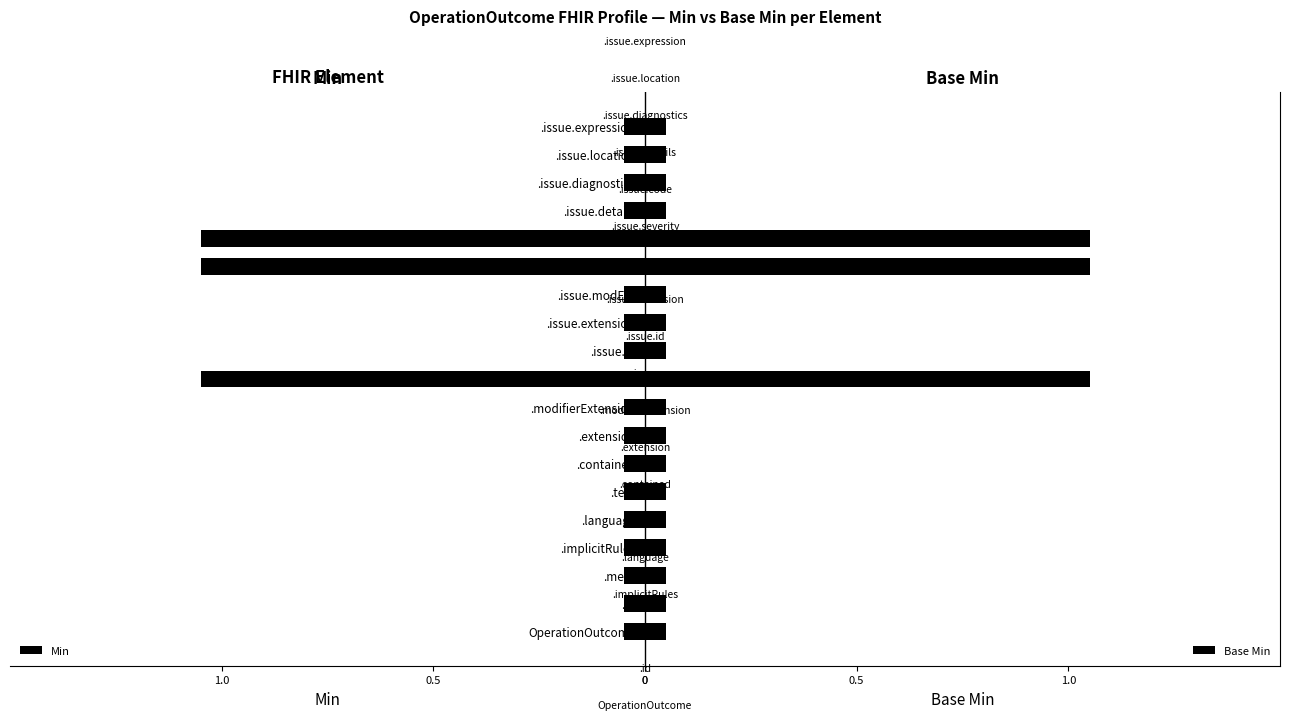

What is the difference between the second highest and minimum values in the Base Min series?

1.0